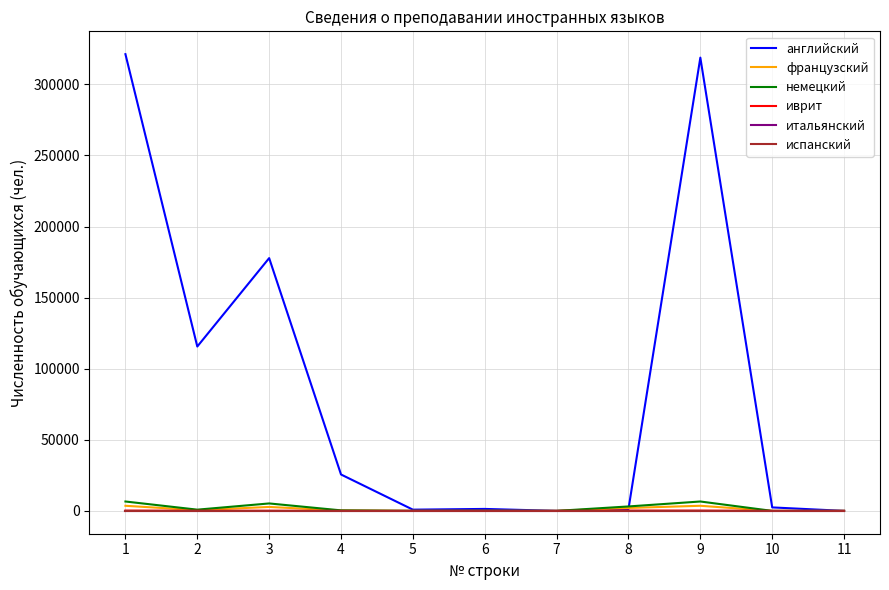

What is the difference between the иврит values at 8 and 5?

217